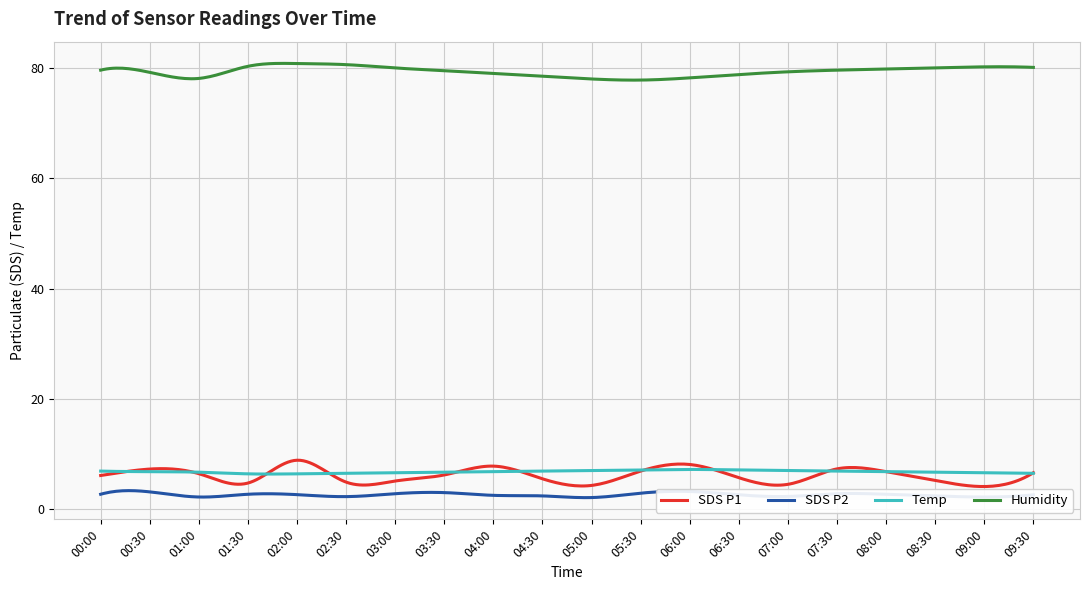

Which series has the largest range (max minus min)?

SDS P1